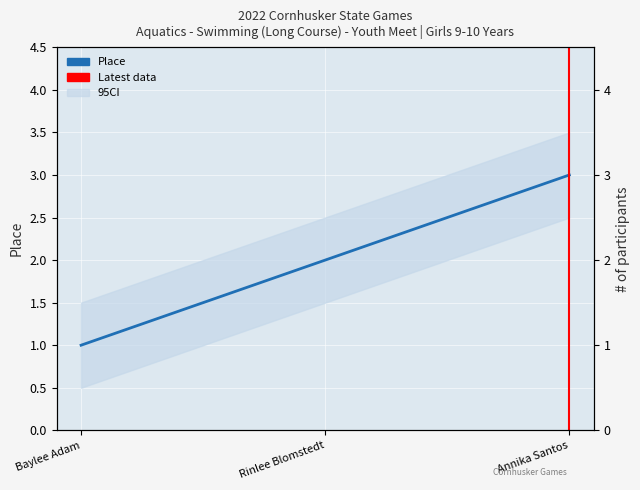

Rank the categories by value from highest to lowest.

Annika Santos, Rinlee Blomstedt, Baylee Adam